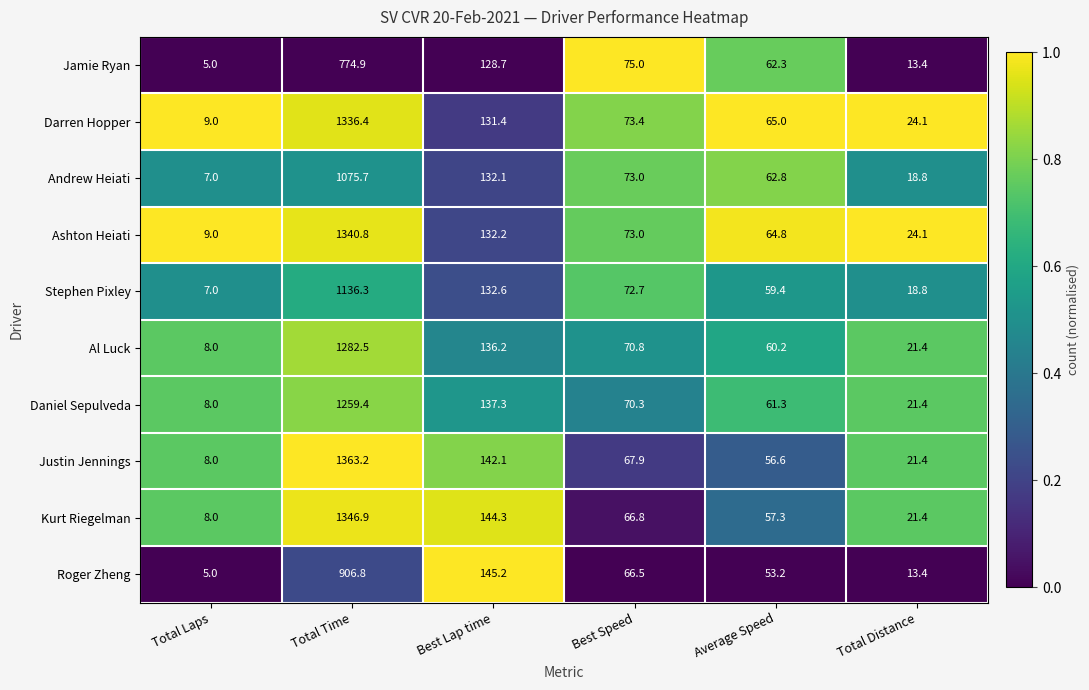

List the series in order of their peak value, lowest first.

Jamie Ryan, Roger Zheng, Andrew Heiati, Stephen Pixley, Daniel Sepulveda, Al Luck, Darren Hopper, Ashton Heiati, Kurt Riegelman, Justin Jennings